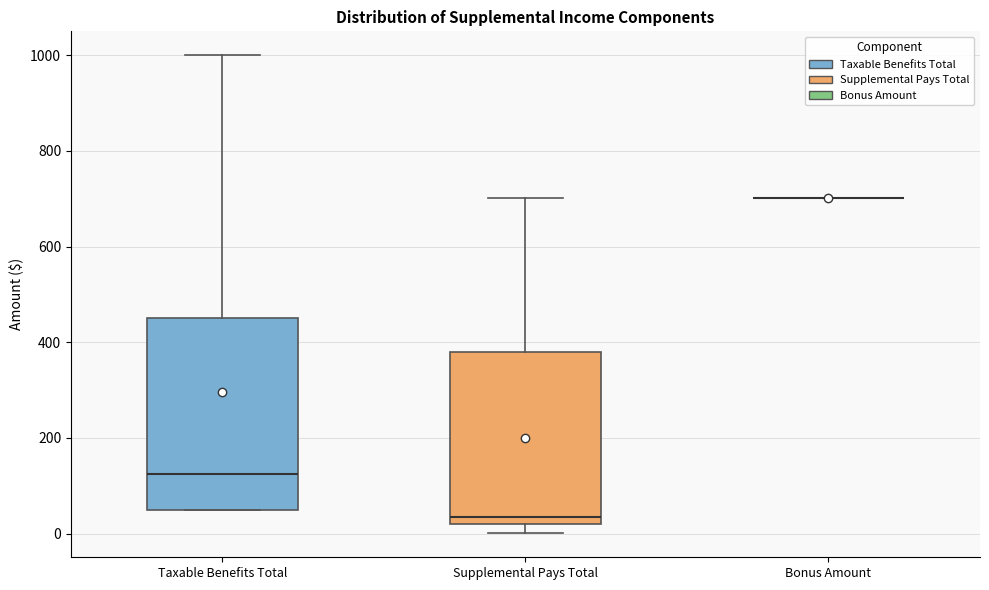

Reading left to right, read every box against the y-axis: the position of its median line, the range the box covers, and the ends of its whiskers. The values are not printed on the chart, so give them approximately, as read against the axis.

Taxable Benefits Total: median 120, box 60 to 460, whiskers 60 to 1000
Supplemental Pays Total: median 40, box 20 to 380, whiskers 0 to 700
Bonus Amount: box collapsed to a line at 700, whiskers 700 to 700